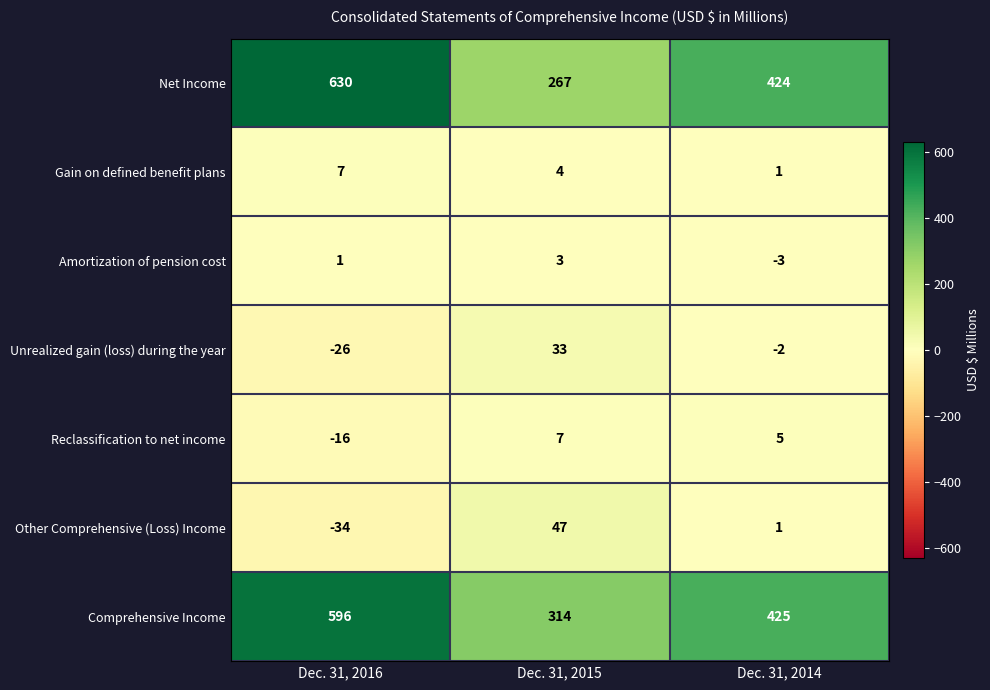

How many positive values does the Reclassification to net income series have?

2